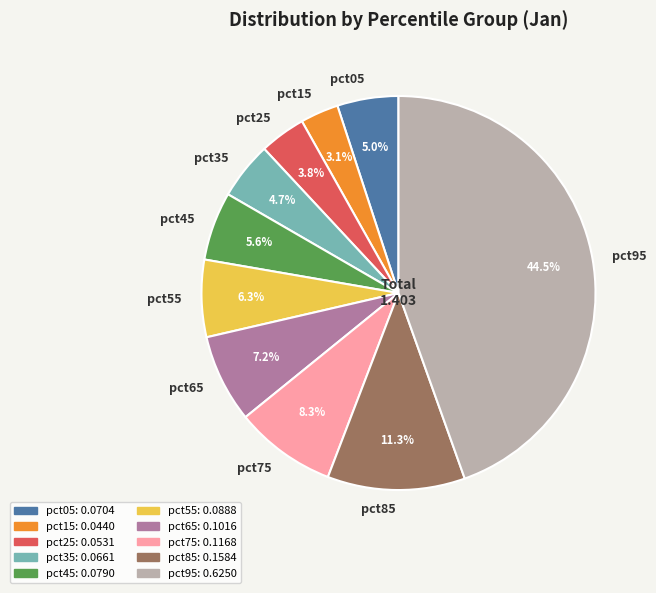

What is the total percentage of pct95 and pct65?

51.8%